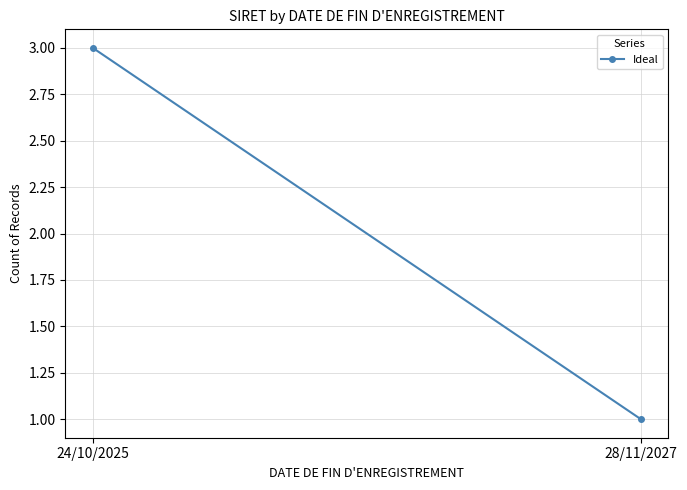

What is the smallest value displayed?

1